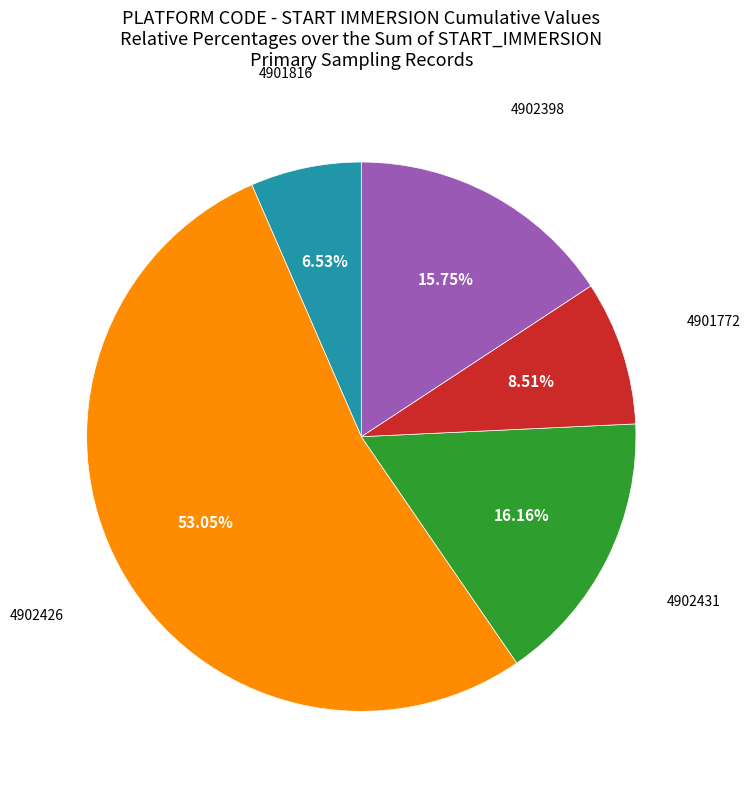

How many segments does this pie chart have?

5